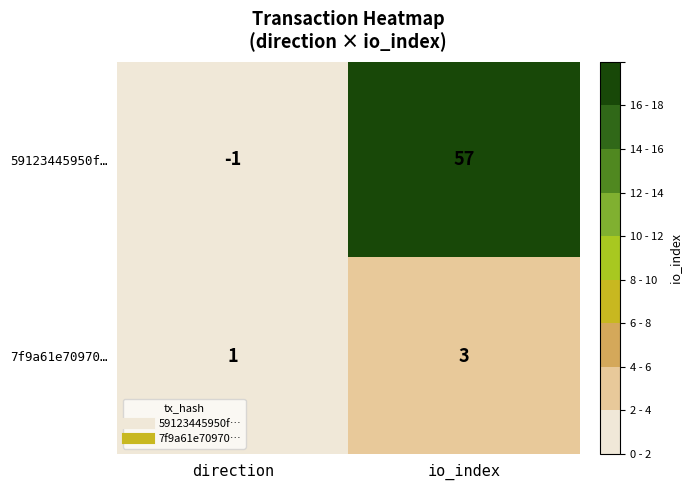

List the series in order of their overall mean, highest first.

59123445950f…, 7f9a61e70970…